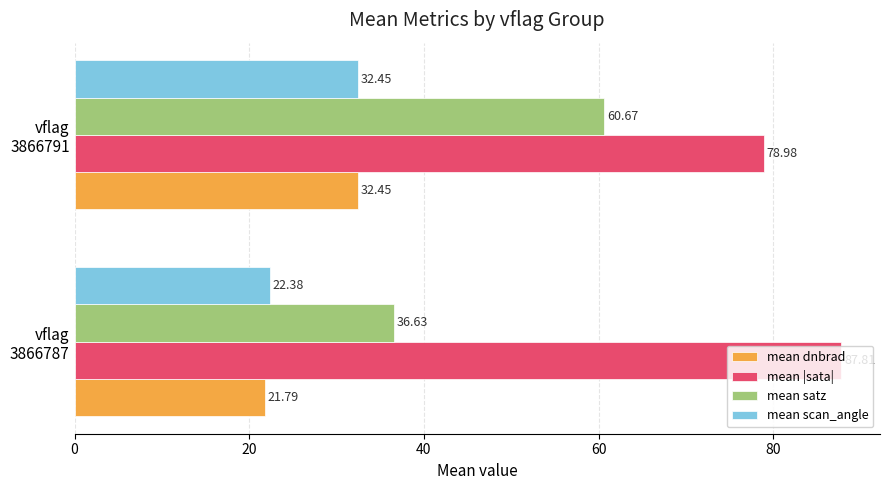

Which series has the widest spread of values?

mean satz